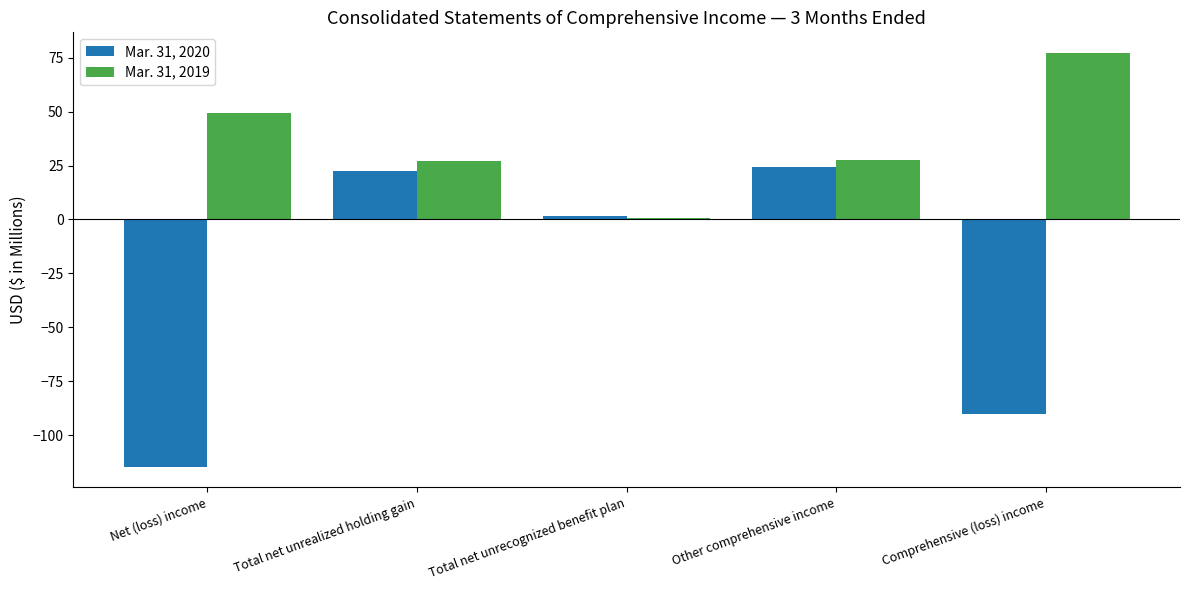

The Mar. 31, 2020 series shows 31.9 at Total net unrealized holding gain. True or false?

False